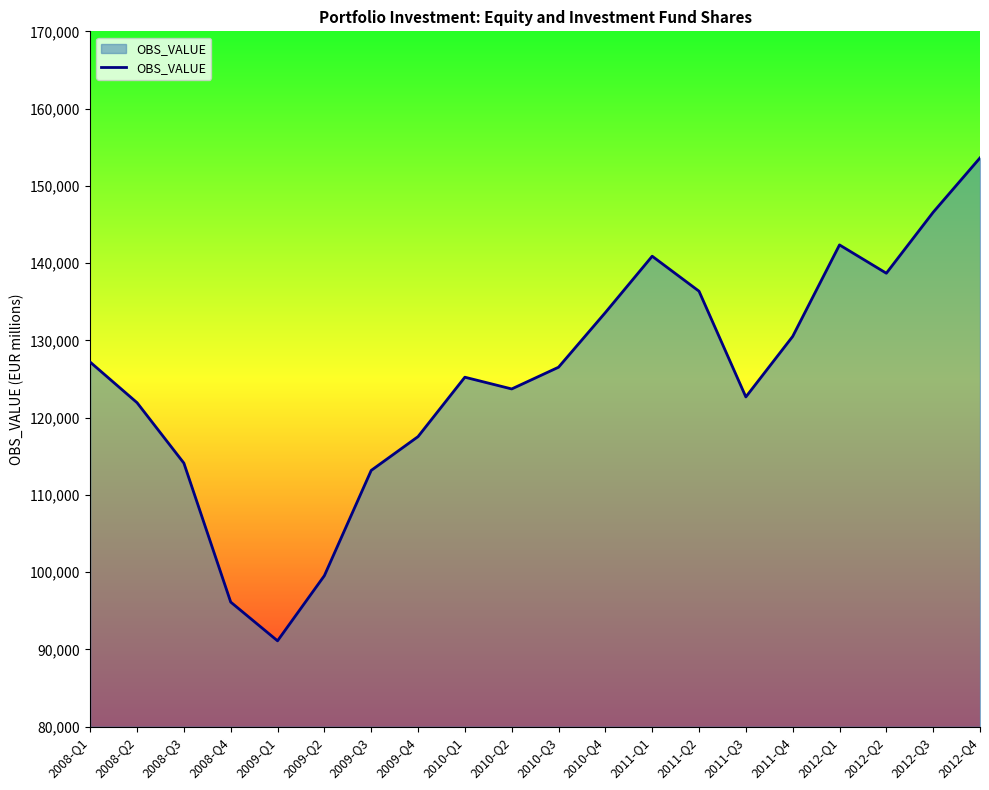

Reading right to left, list all the values displayed in this chart.

2012-Q4=153619.1	2012-Q3=146580.4	2012-Q2=138692.9	2012-Q1=142356.5	2011-Q4=130513.2	2011-Q3=122680.8	2011-Q2=136366.8	2011-Q1=140895.2	2010-Q4=133600.6	2010-Q3=126525.8	2010-Q2=123714.7	2010-Q1=125234.4	2009-Q4=117545.8	2009-Q3=113170.3	2009-Q2=99547.2	2009-Q1=91115.2	2008-Q4=96129.7	2008-Q3=114115.8	2008-Q2=121937.9	2008-Q1=127184.5